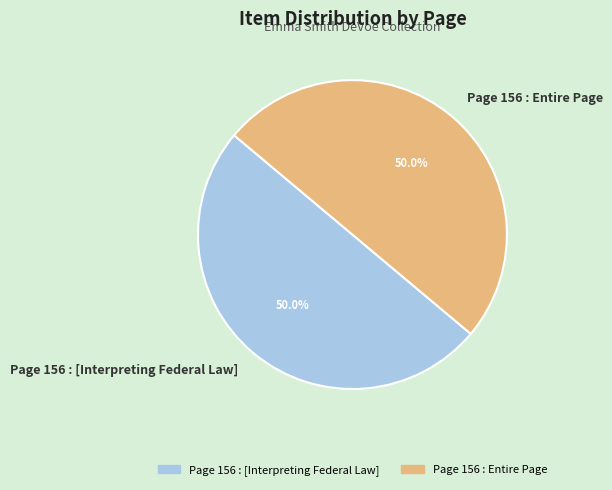

True or false: Page 156 : Entire Page accounts for 50% of the total.

True